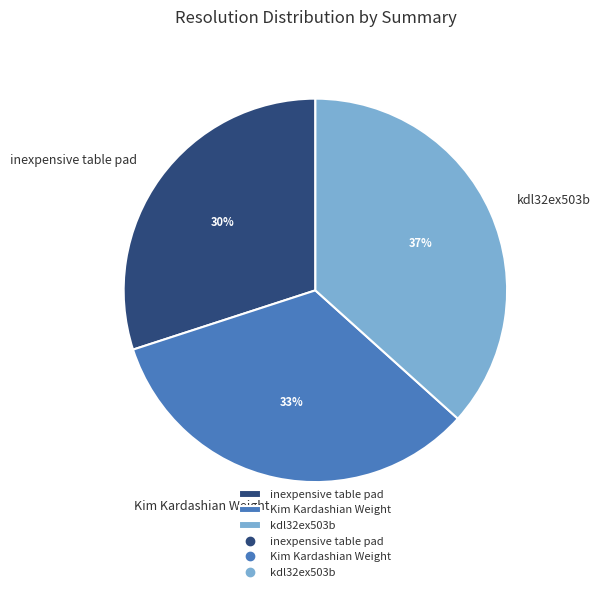

To the nearest percent, what portion does kdl32ex503b represent?

37%